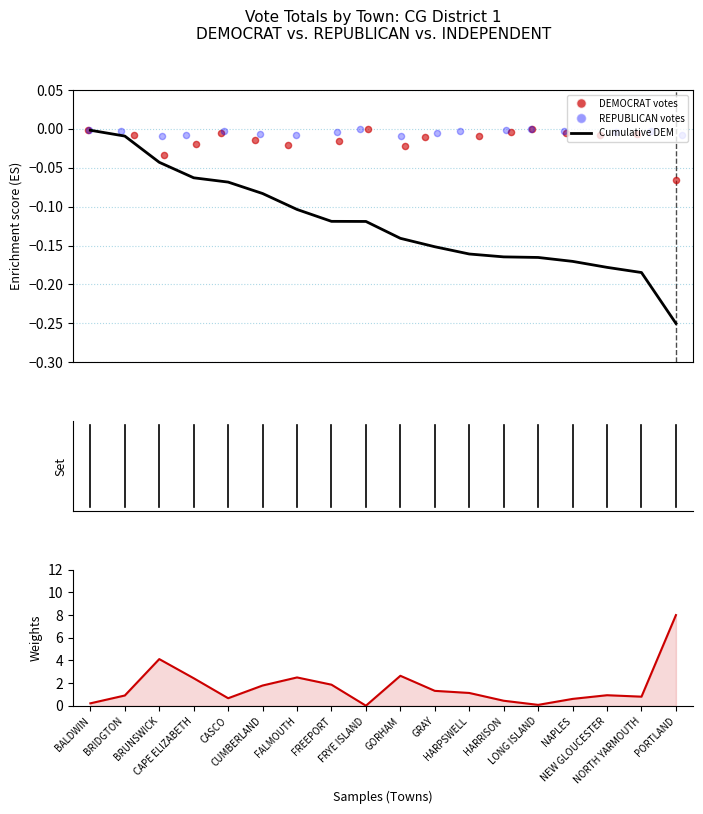

What is the ratio of the value at GORHAM to the value at CAPE ELIZABETH?

1.1